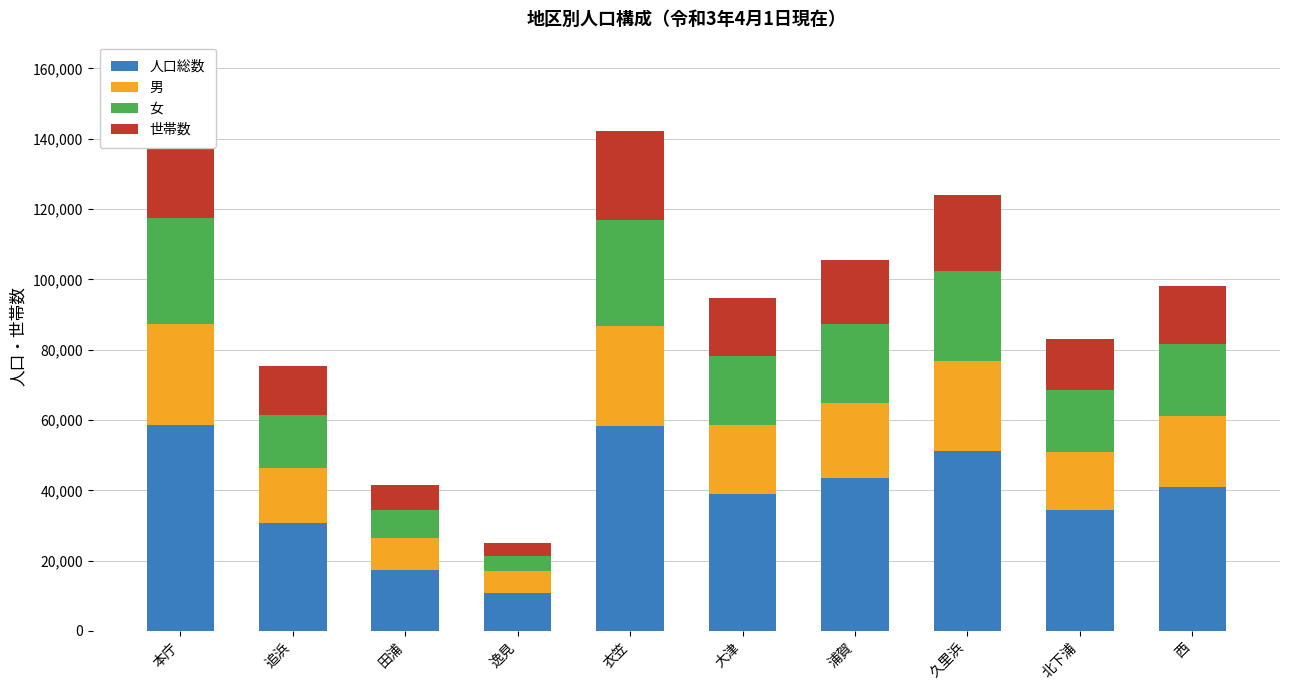

Which category has the highest value in the 人口総数 series?

本庁